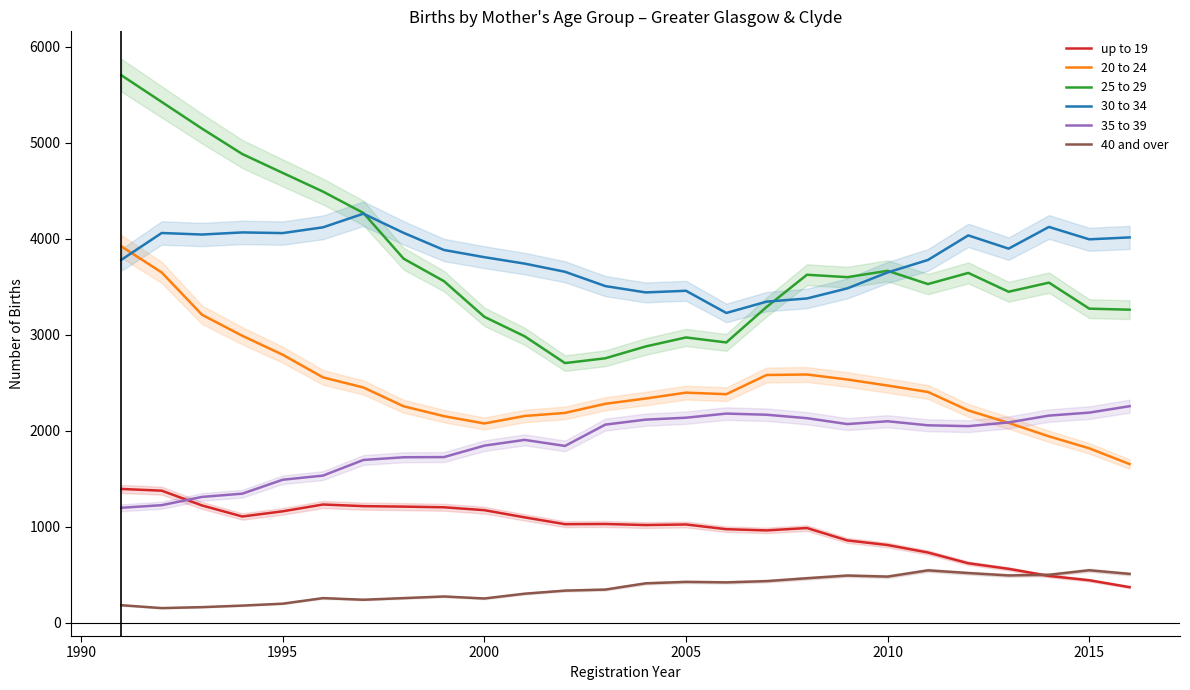

Which series has the largest total across all categories?

30 to 34